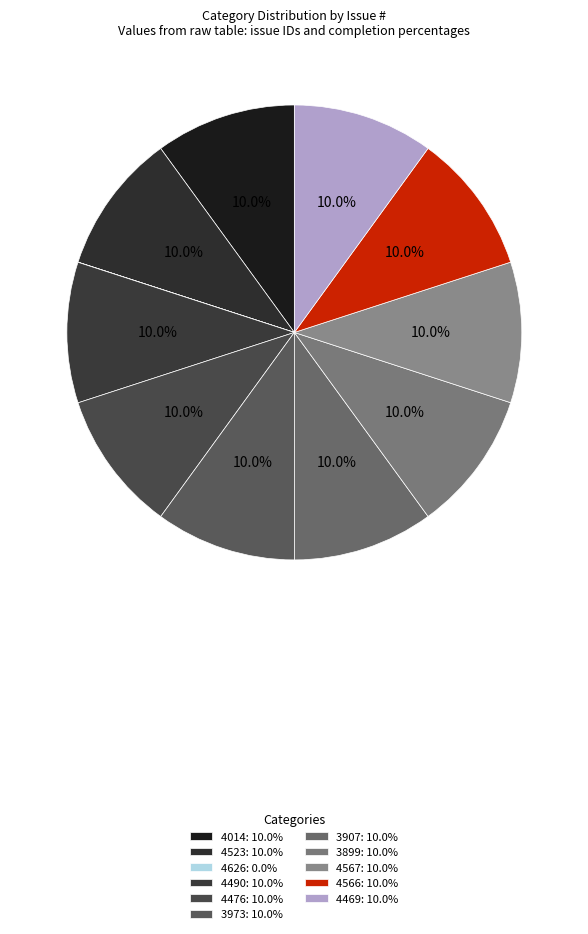

Does 4014 account for over 50% of the chart?

No